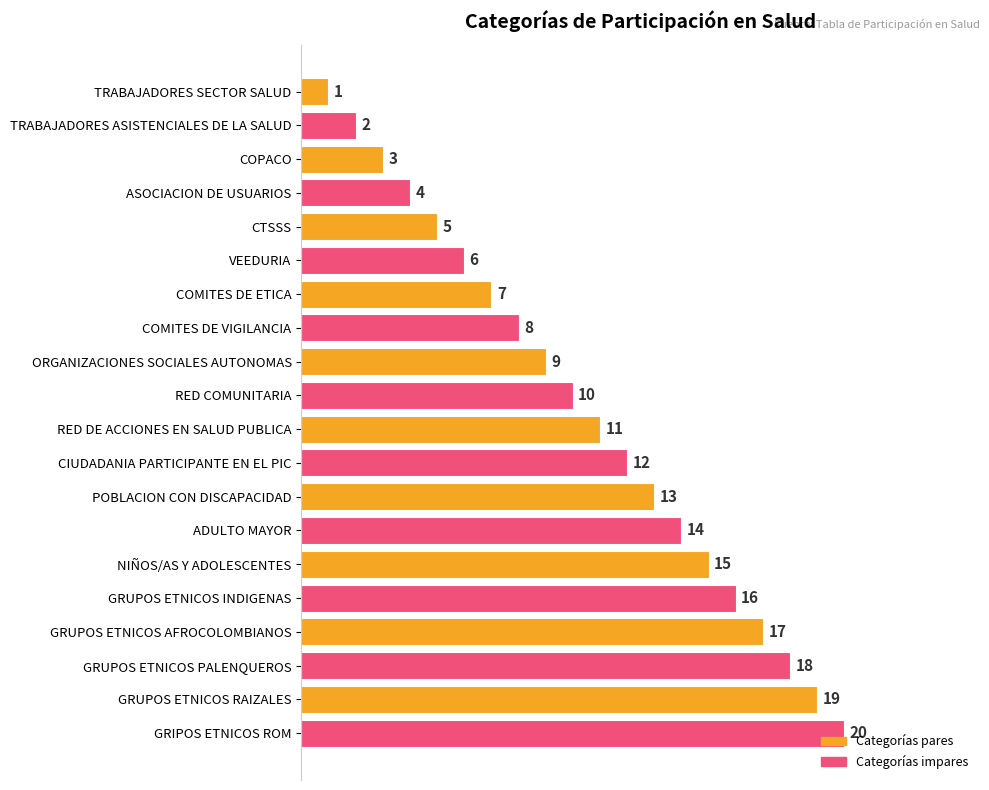

What is the greatest value displayed?

20